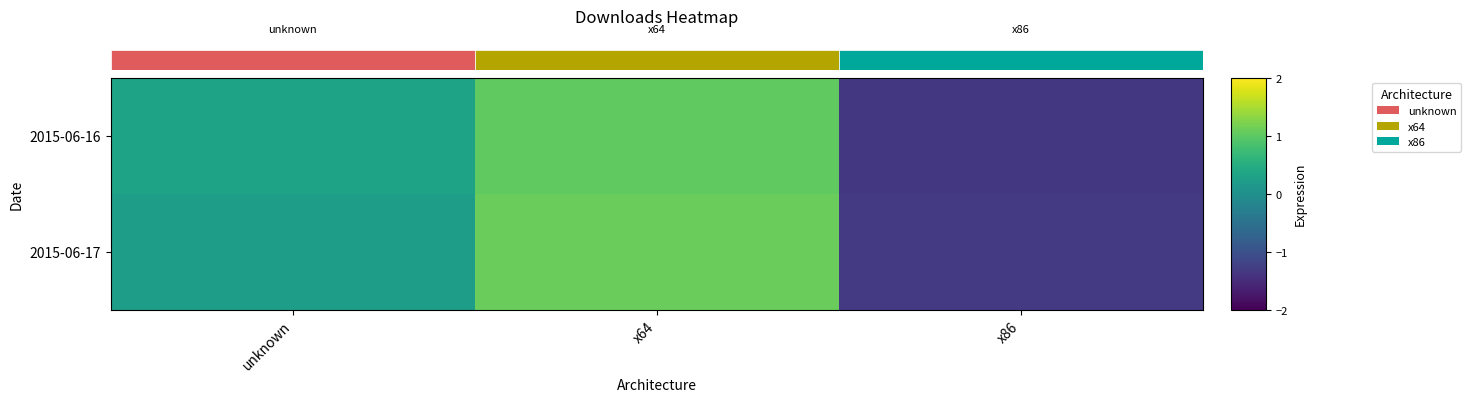

The 2015-06-16 series shows 1.5 at x64. True or false?

False